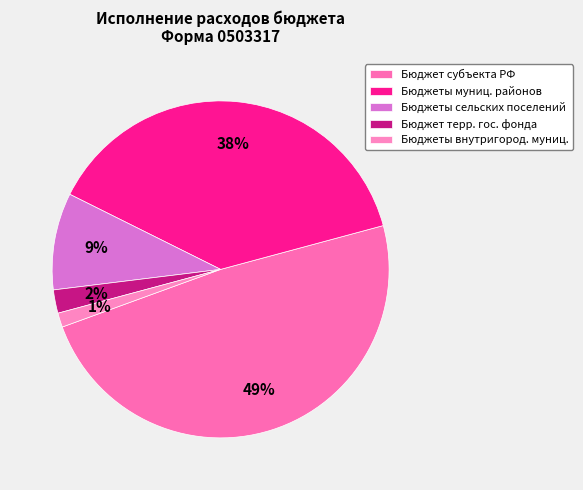

What is the smallest slice in the pie chart?

Бюджеты внутригород. муниц.